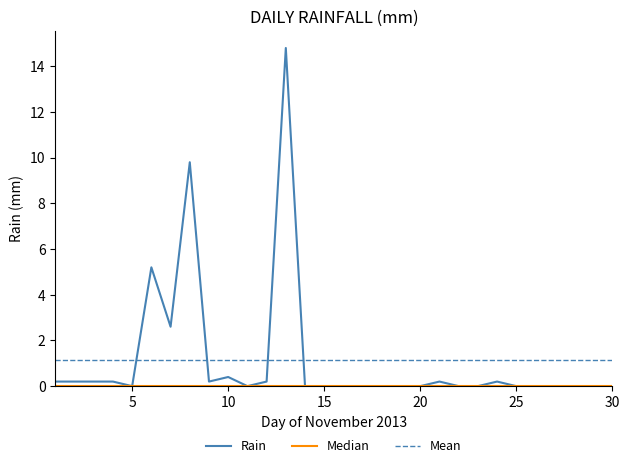

At which category does the data reach its first local peak?

2013-11-06